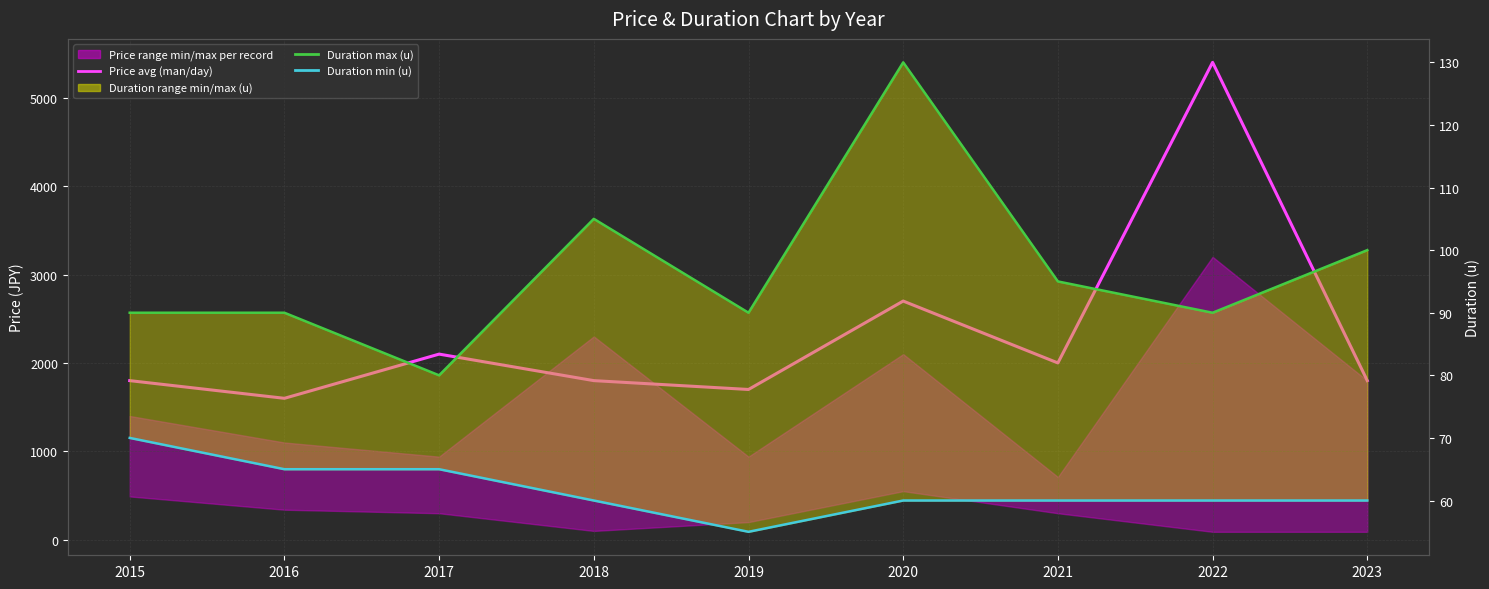

How many categories are shown in the chart?

9